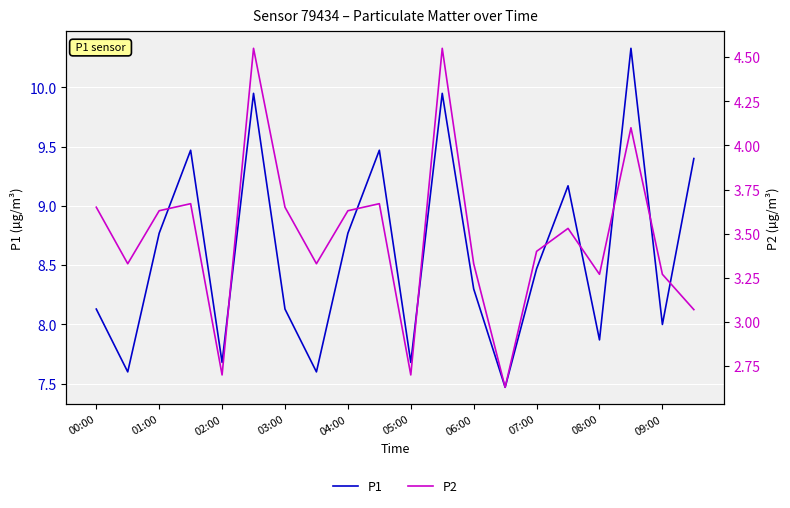

Is the value of P1 at 03:00 greater than the value of P2 at 10?

Yes